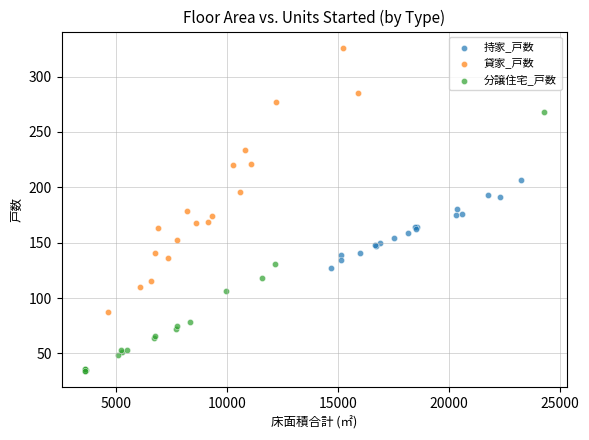

Which series contains the highest Y value?

貸家_戸数